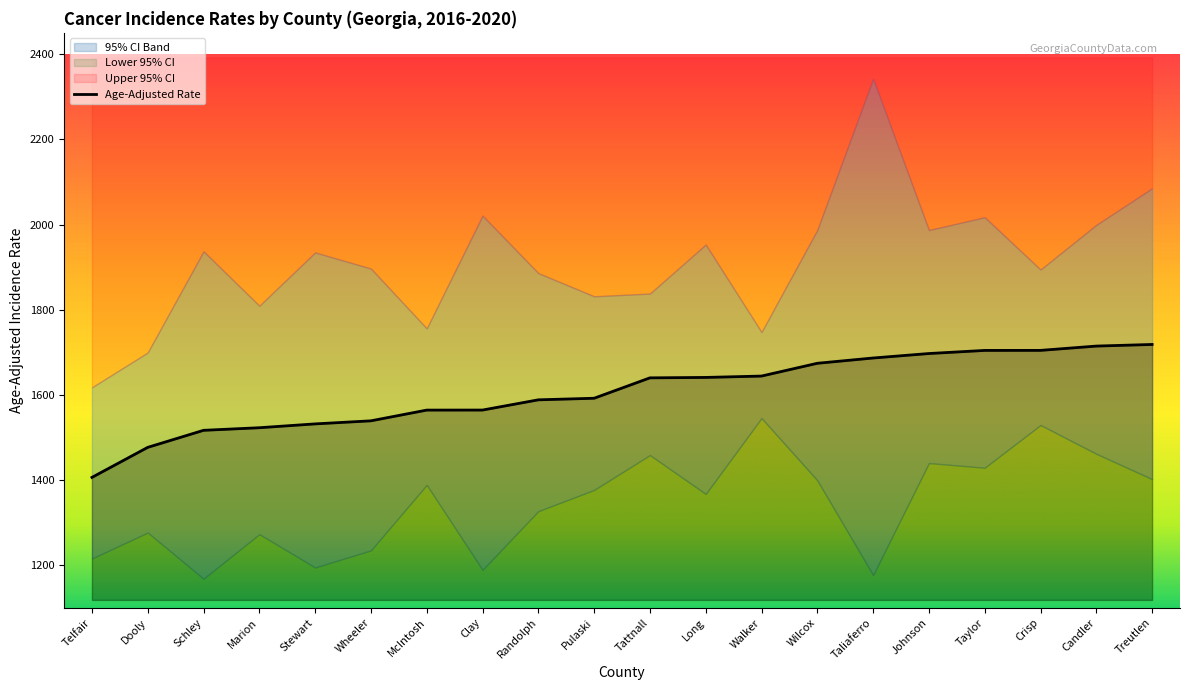

Reading left to right, transcribe all the data shown in this chart.

Age-Adjusted Rate: 1406.3	1476.8	1516.8	1522.9	1531.9	1539.1	1564.3	1564.4	1588.4	1592.1	1640.0	1641.0	1644.2	1674.2	1686.6	1697.1	1704.4	1704.5	1714.6	1718.4
Lower 95% CI: 1216.0	1276.8	1168.6	1273.0	1194.9	1235.0	1388.8	1189.3	1327.1	1376.9	1458.8	1367.5	1545.6	1399.4	1177.1	1440.0	1429.1	1529.3	1461.8	1402.3
Upper 95% CI: 1617.7	1699.5	1937.1	1809.3	1934.5	1896.6	1756.0	2020.9	1885.9	1831.5	1837.9	1953.0	1747.5	1987.3	2342.3	1987.0	2017.1	1894.3	1999.2	2085.1